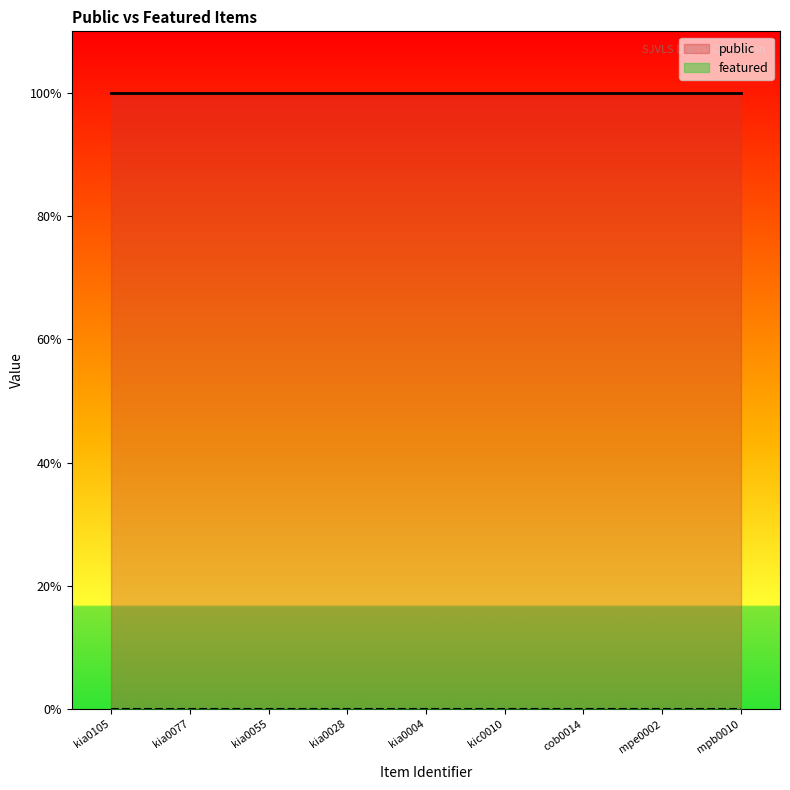

What is the label of the 8th point from the right?

kia0077